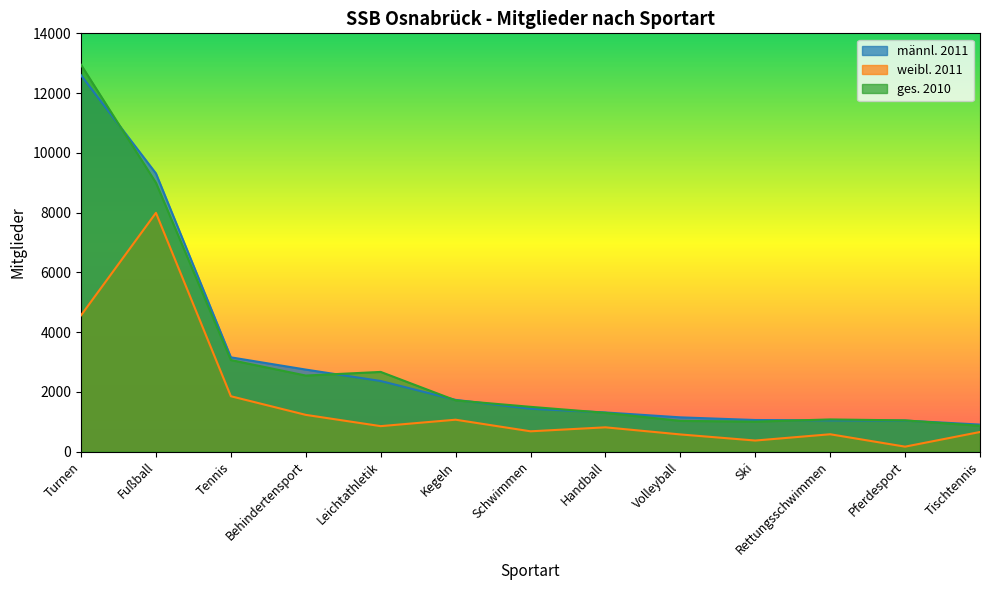

What is the difference between the highest and lowest values at Tischtennis?

248